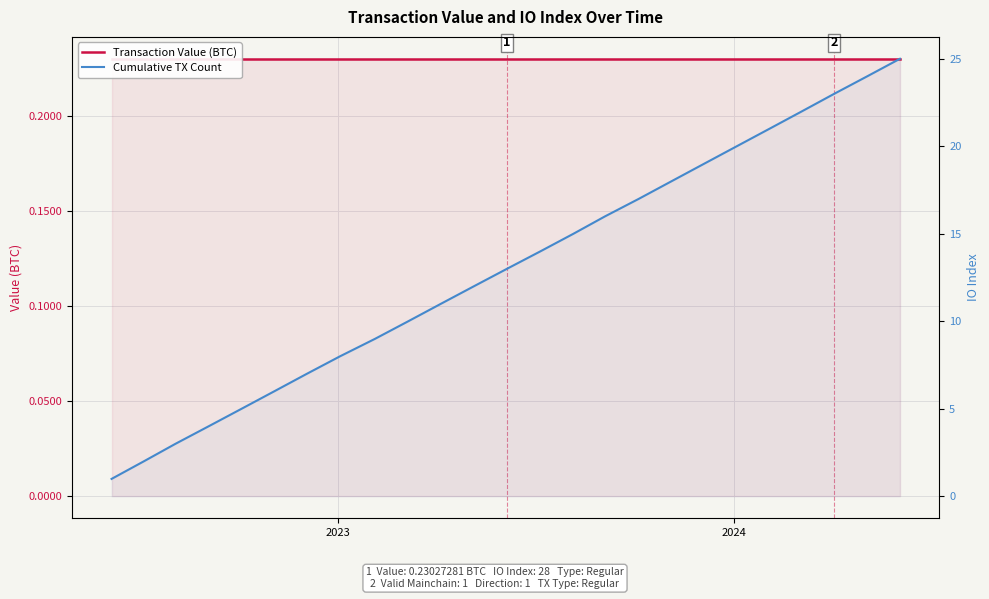

How many data points in Cumulative TX Count are above 13?

12